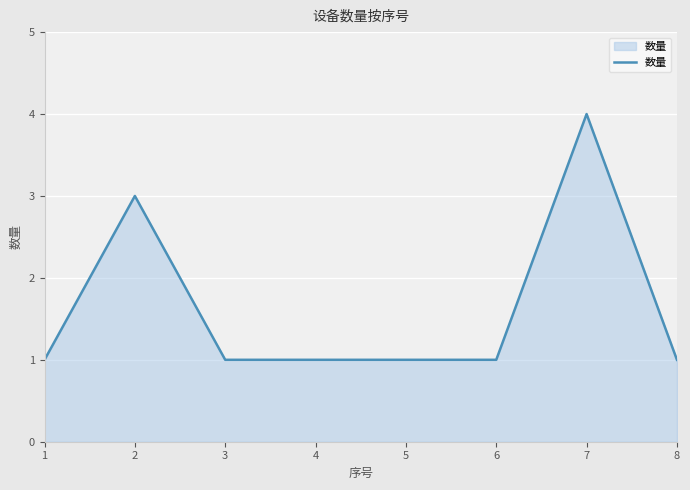

Count the number of categories in the chart.

8